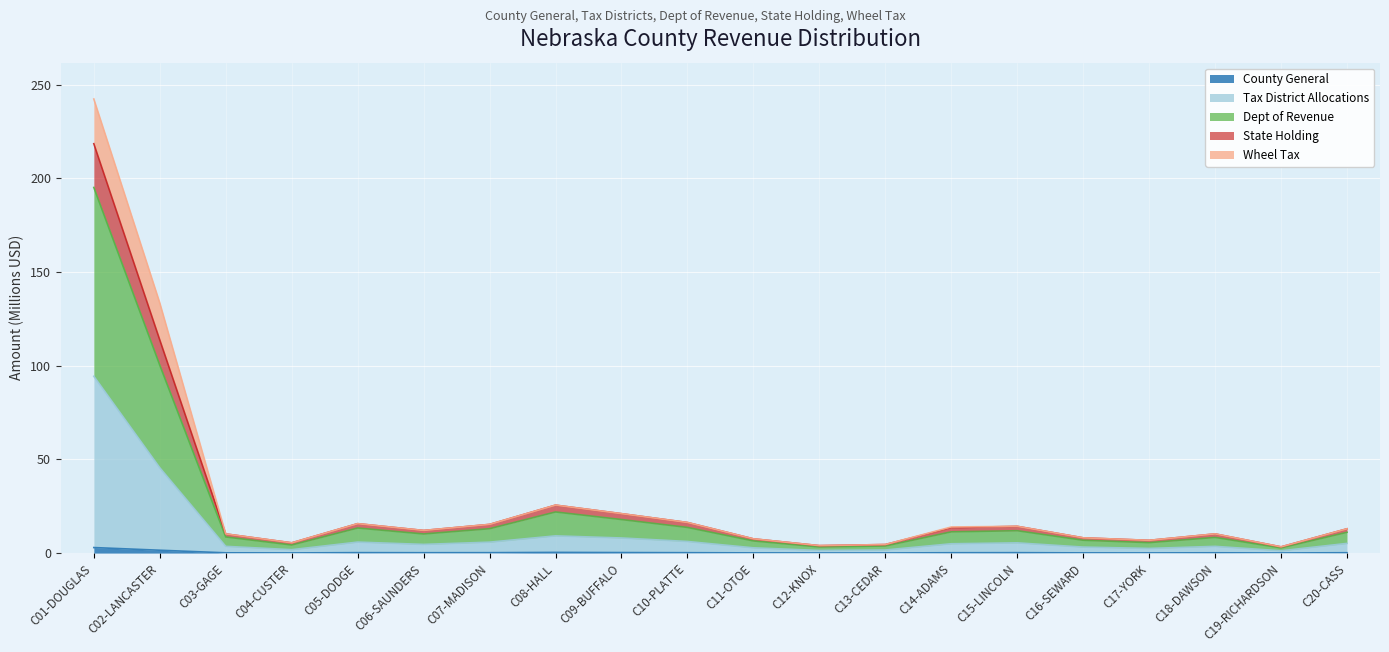

What is the difference between the second highest and minimum values in the County General series?

1.5